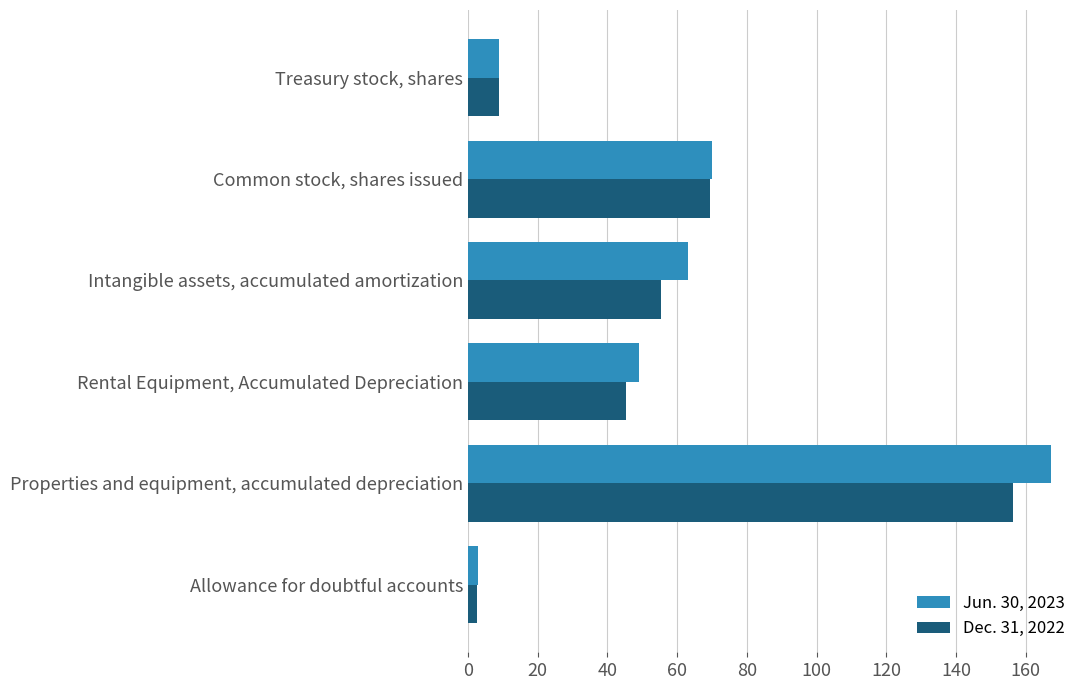

Between Intangible assets, accumulated amortization and Treasury stock, shares, which series saw the biggest shift?

Jun. 30, 2023